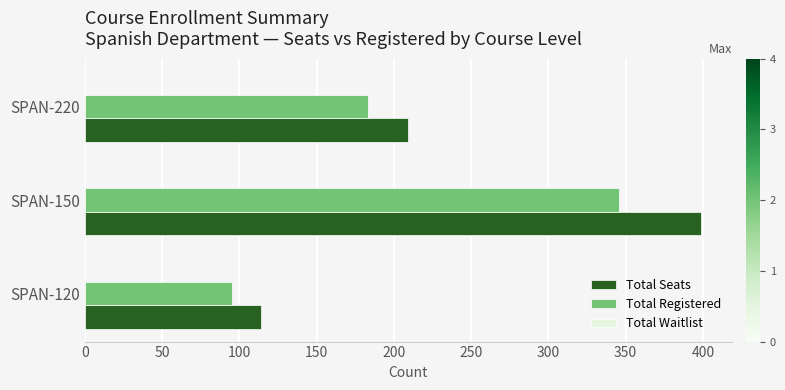

Is it true that Total Seats equals 160 at SPAN-120?

False